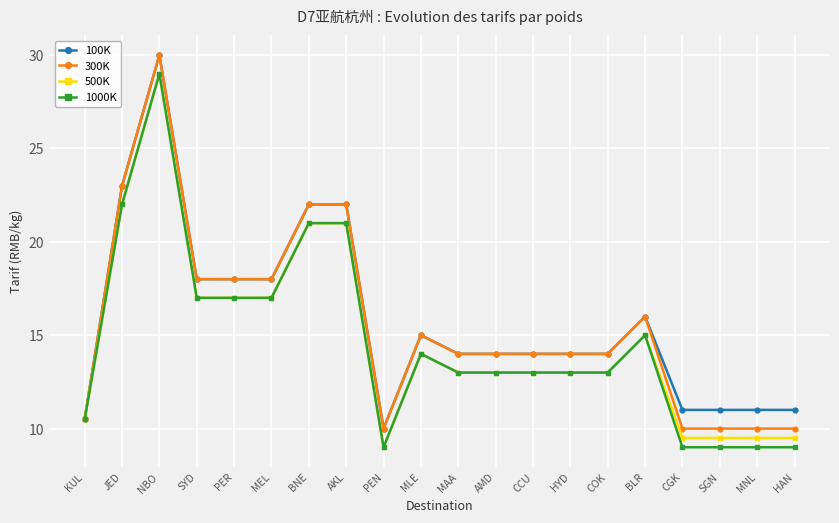

What is the sum of the 100K values at SYD and PEN?

28.0